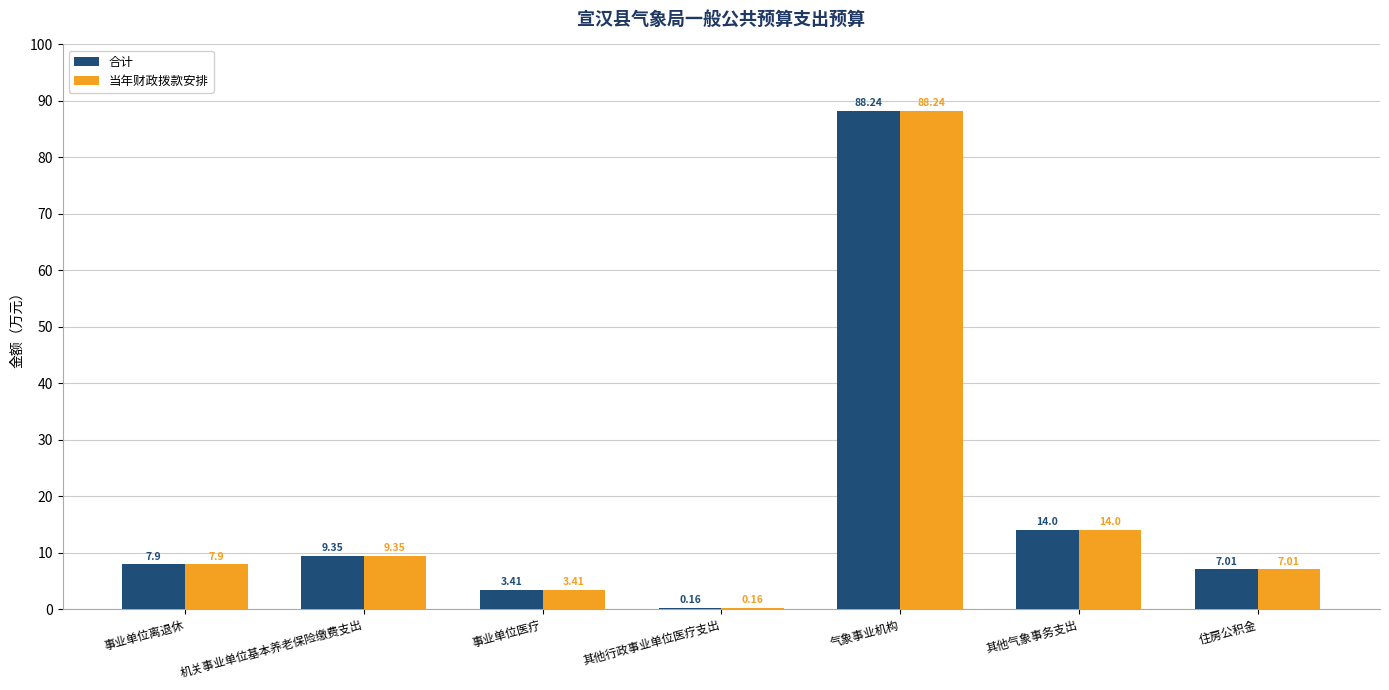

What is the sum of all 当年财政拨款安排 values?

130.1